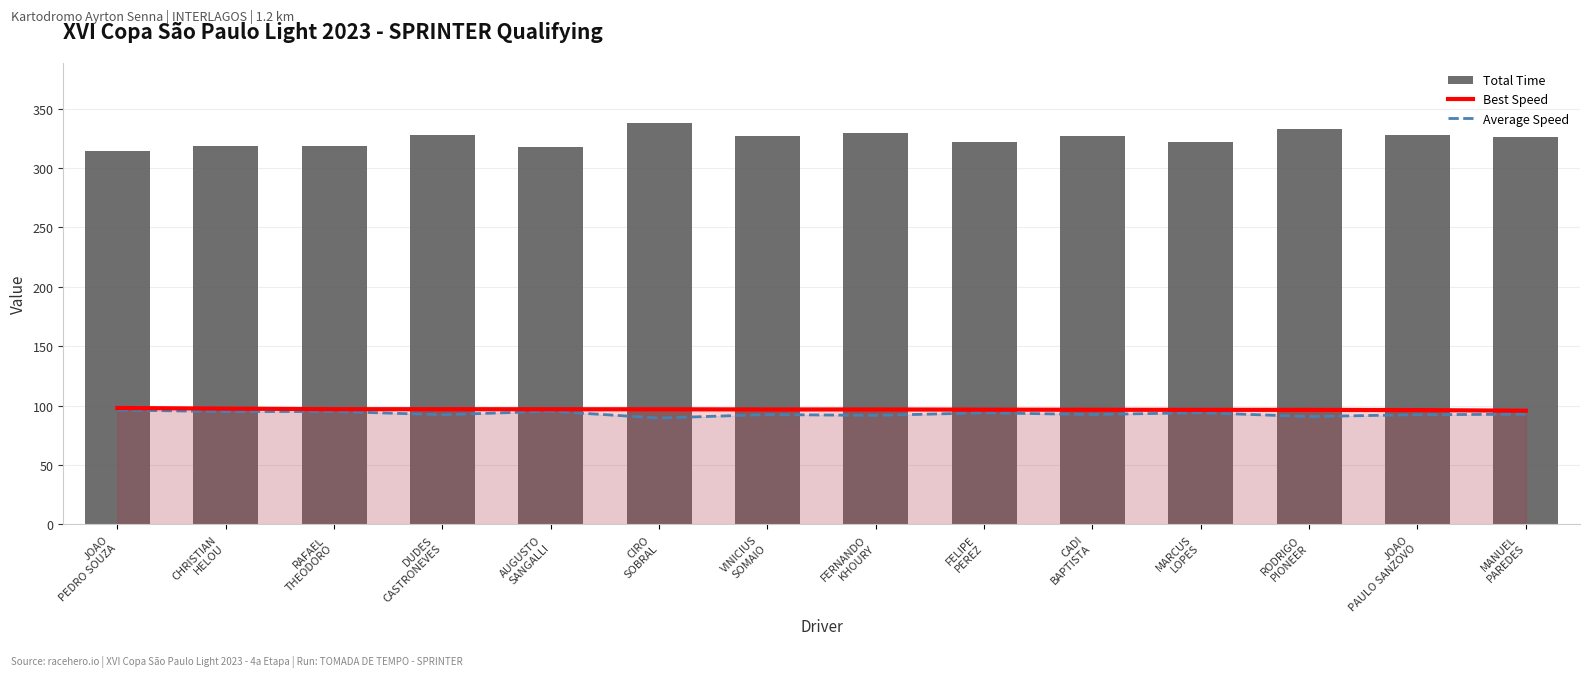

Which series has the largest total across all categories?

Total Time